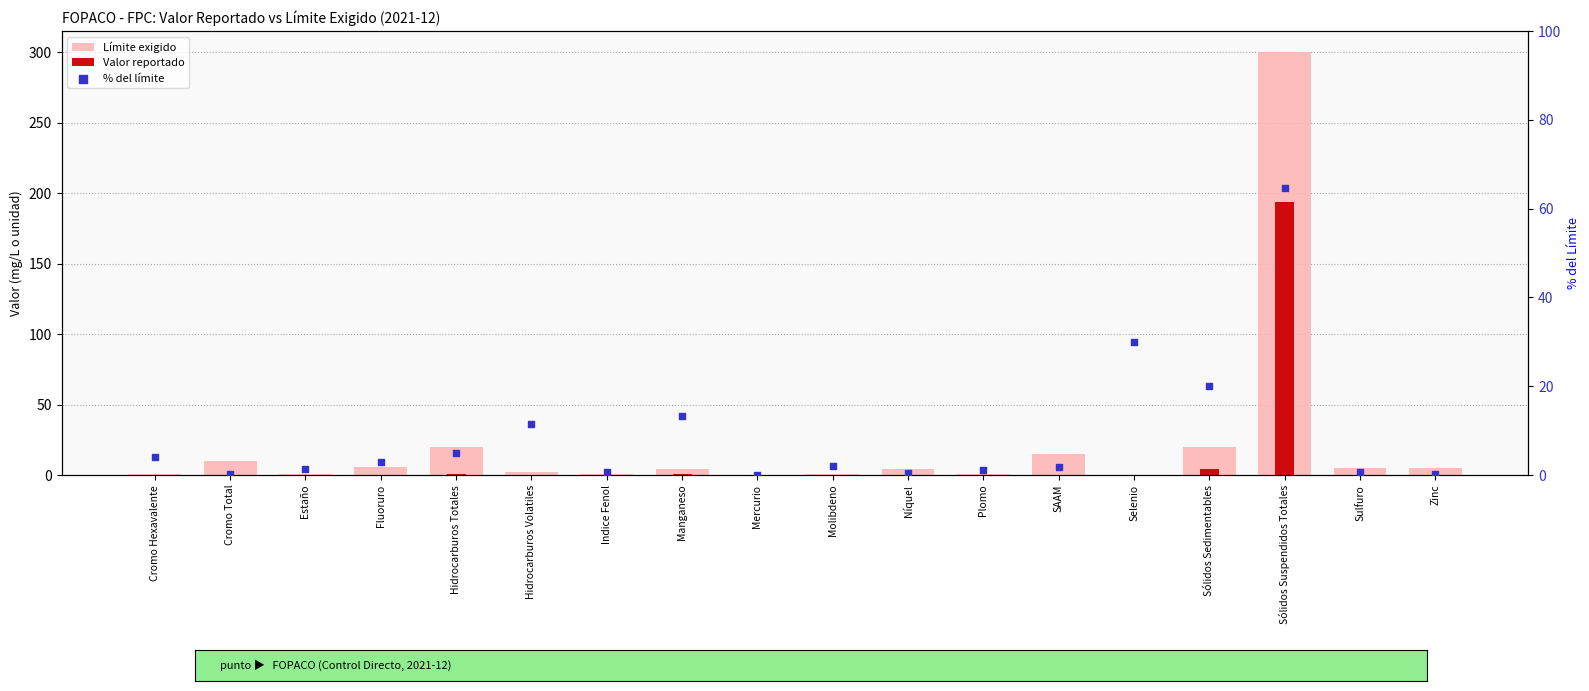

What is the total value across all series at Manganeso?

17.9